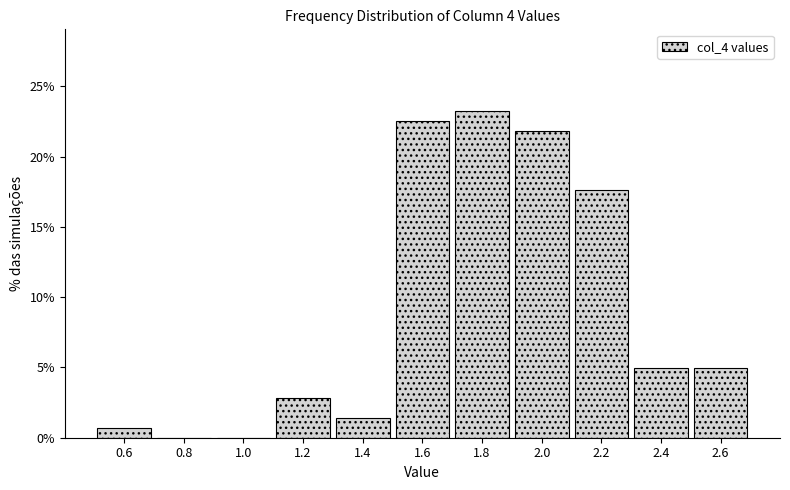

Reading left to right, transcribe this chart: for each bar, give the range it covers on the x-axis and its height. The values are not printed on the chart, so give them approximately, as read against the axis.

0.5 to 0.7: 0.5
0.7 to 0.9: 0
0.9 to 1.1: 0
1.1 to 1.3: 3.0
1.3 to 1.5: 1.5
1.5 to 1.7: 22.5
1.7 to 1.9: 23.0
1.9 to 2.1: 22.0
2.1 to 2.3: 17.5
2.3 to 2.5: 5.0
2.5 to 2.7: 5.0